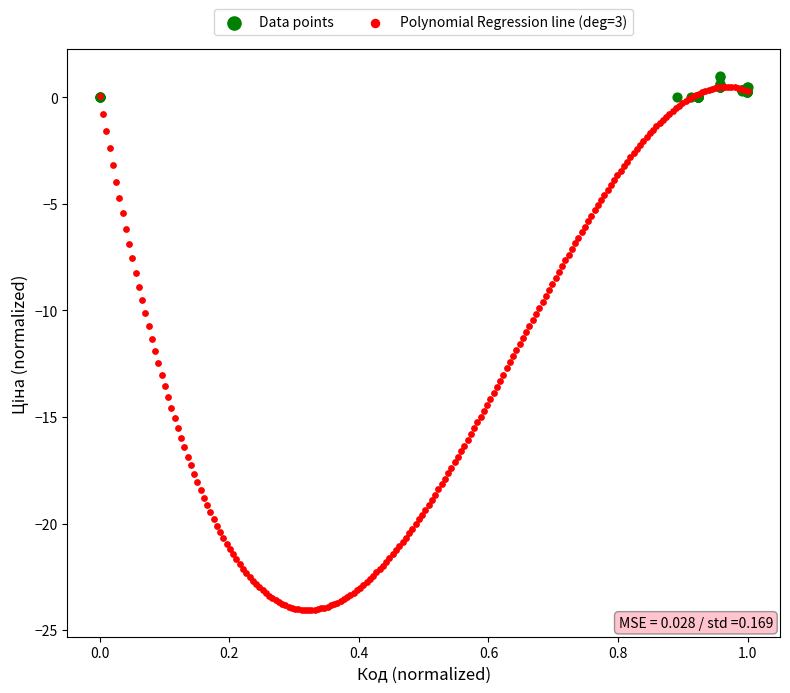

Which series contains the lowest Y value?

Polynomial Regression line (deg=3)